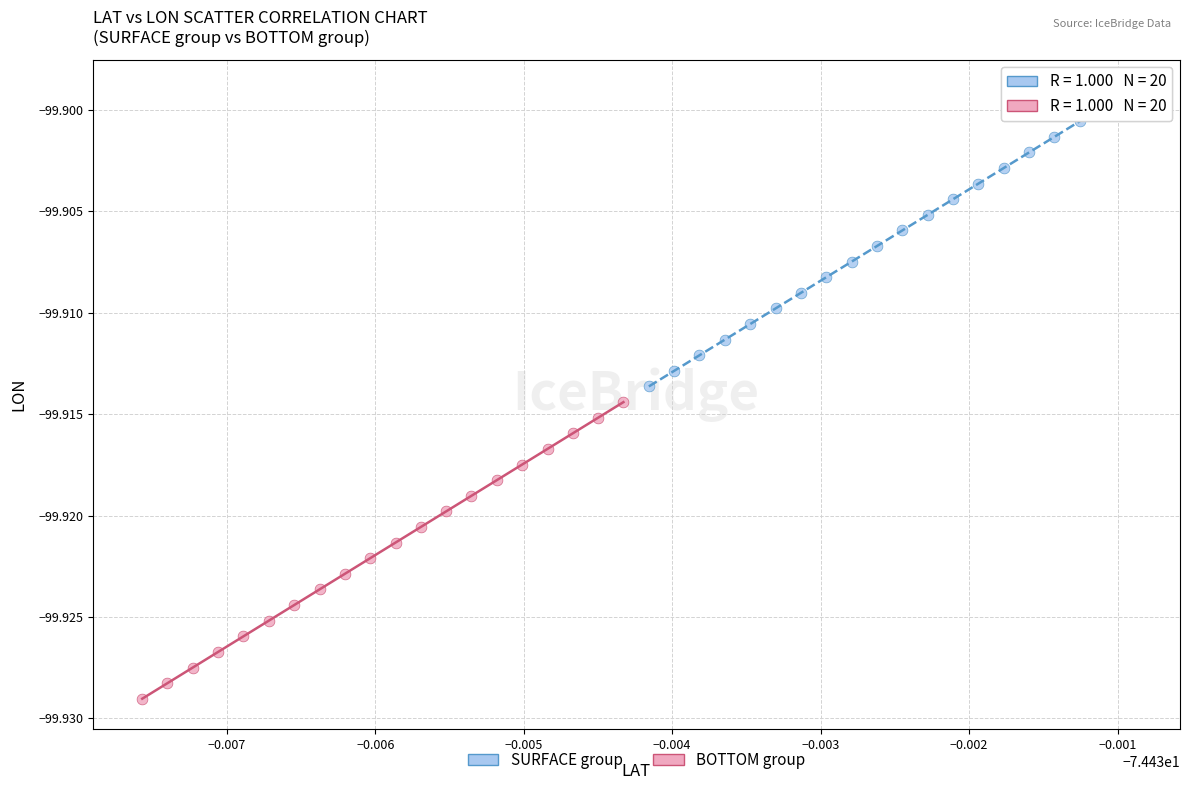

Which series has the largest Y range (max minus min)?

BOTTOM group